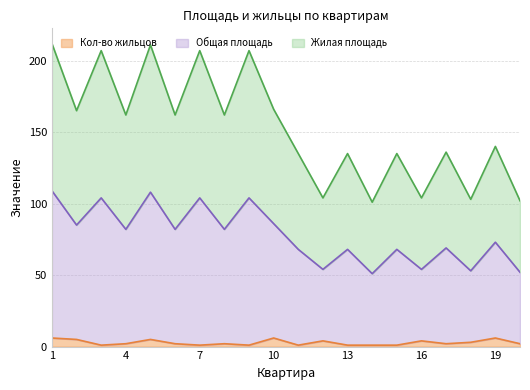

Does the chart display data point markers on the line(s)?

No